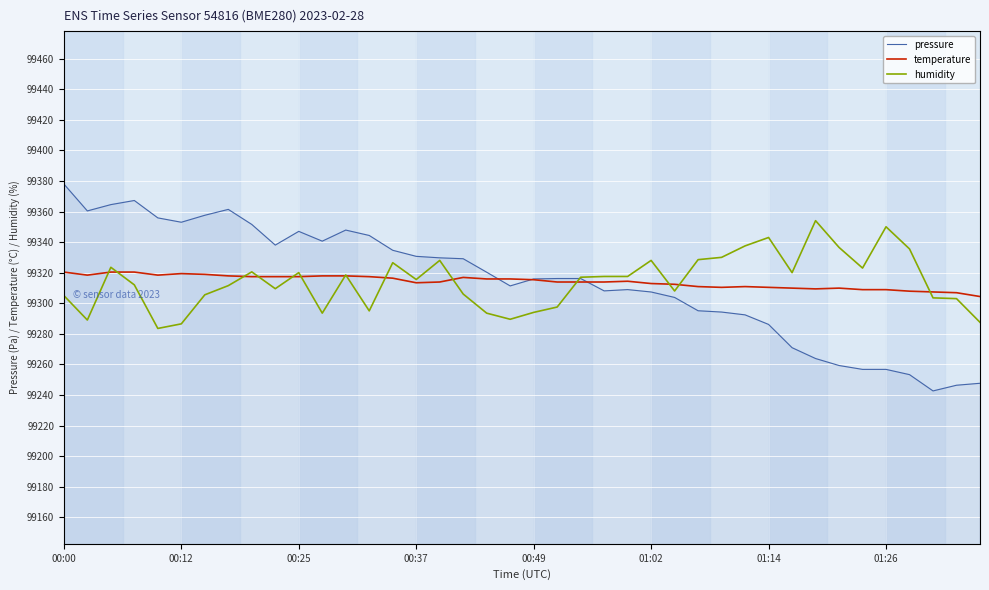

Which series has the widest spread of values?

pressure